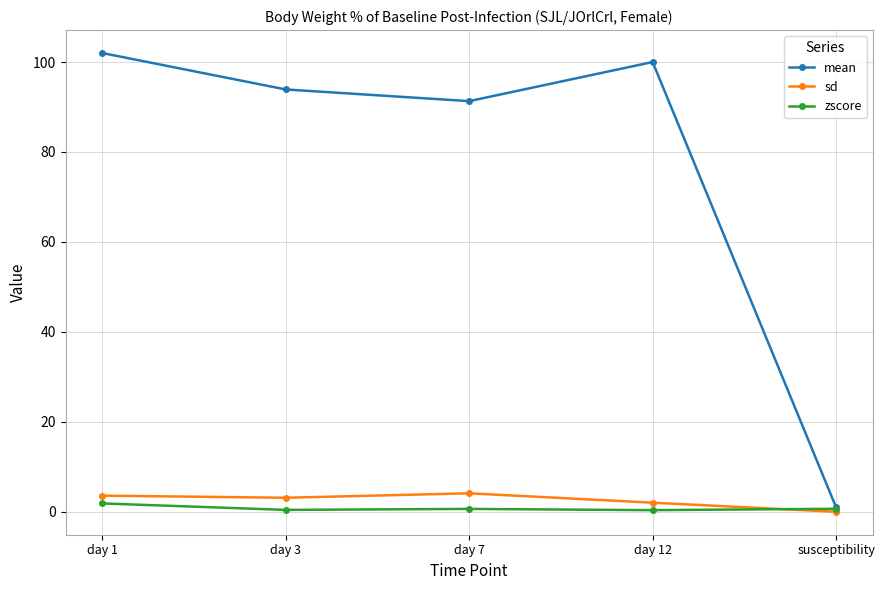

What are all the series names shown in the legend?

mean, sd, zscore